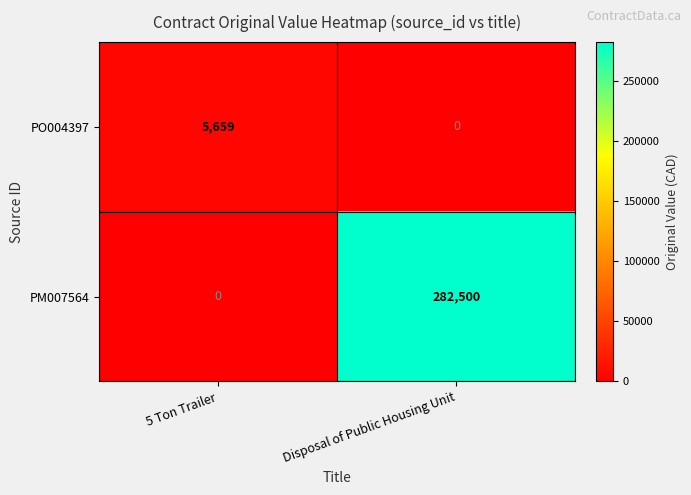

True or false: PO004397 has a value of 5659 at 5 Ton Trailer.

True